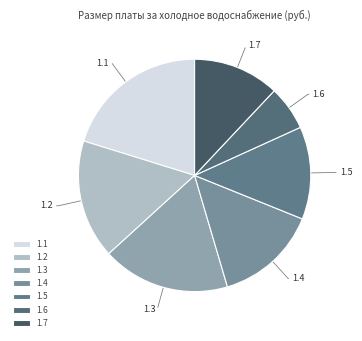

Is the sum of 1.2 and 1.1 greater than half?

No